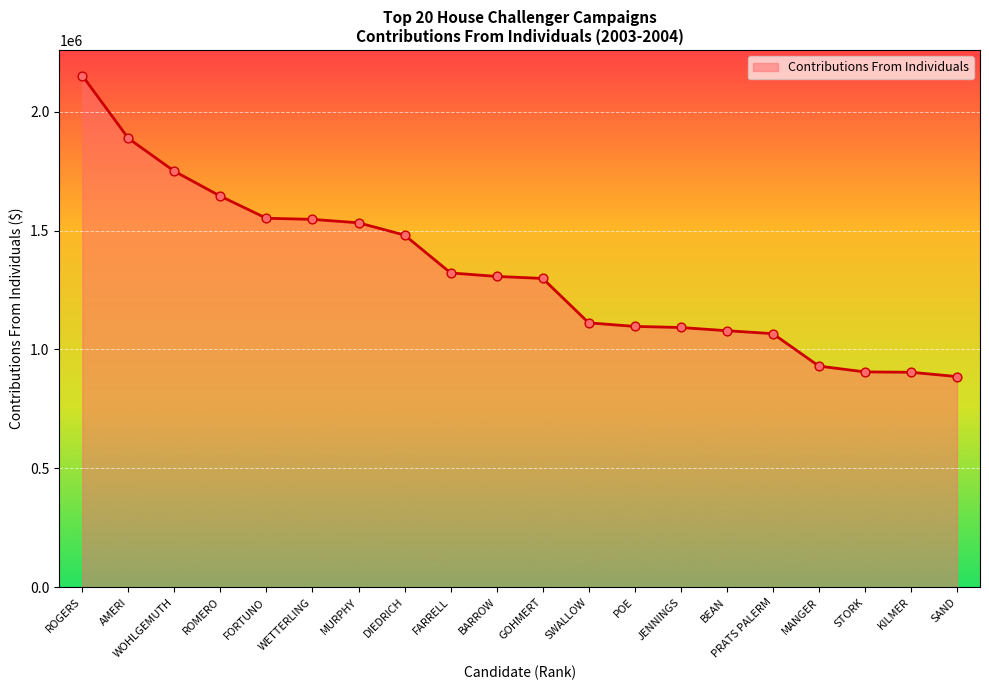

Between GOHMERT and MURPHY, which is larger?

MURPHY